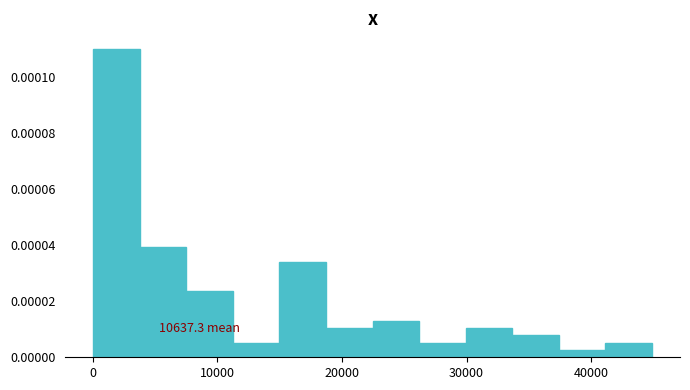

Around what value on the x-axis is the tallest bar? Give the approximate position of its centre, as read against the axis.

2000